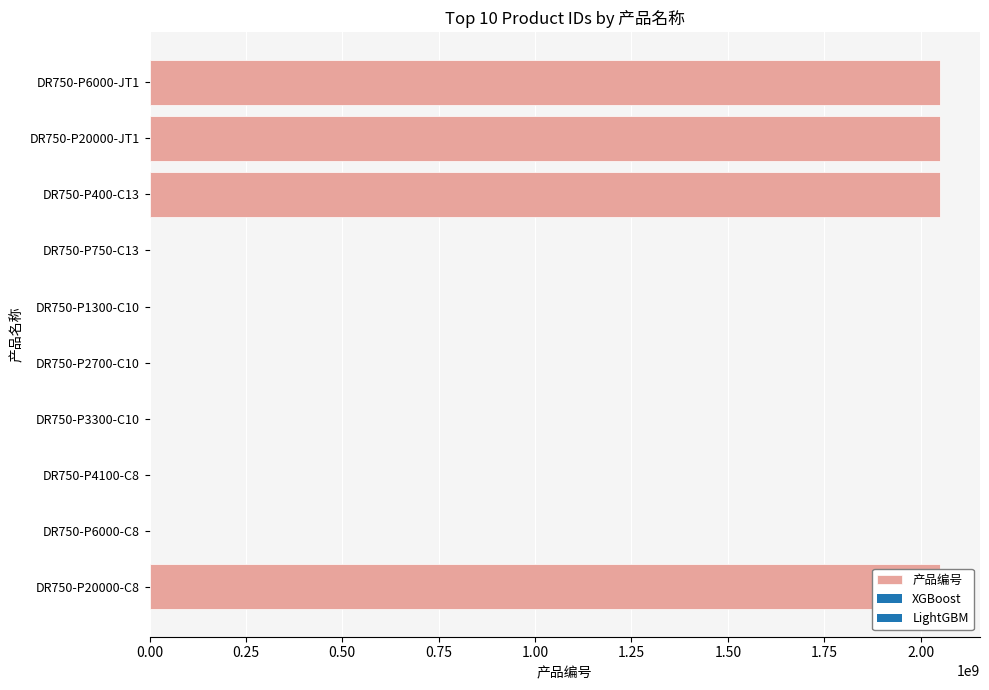

What is the maximum value shown in the chart?

2051466674